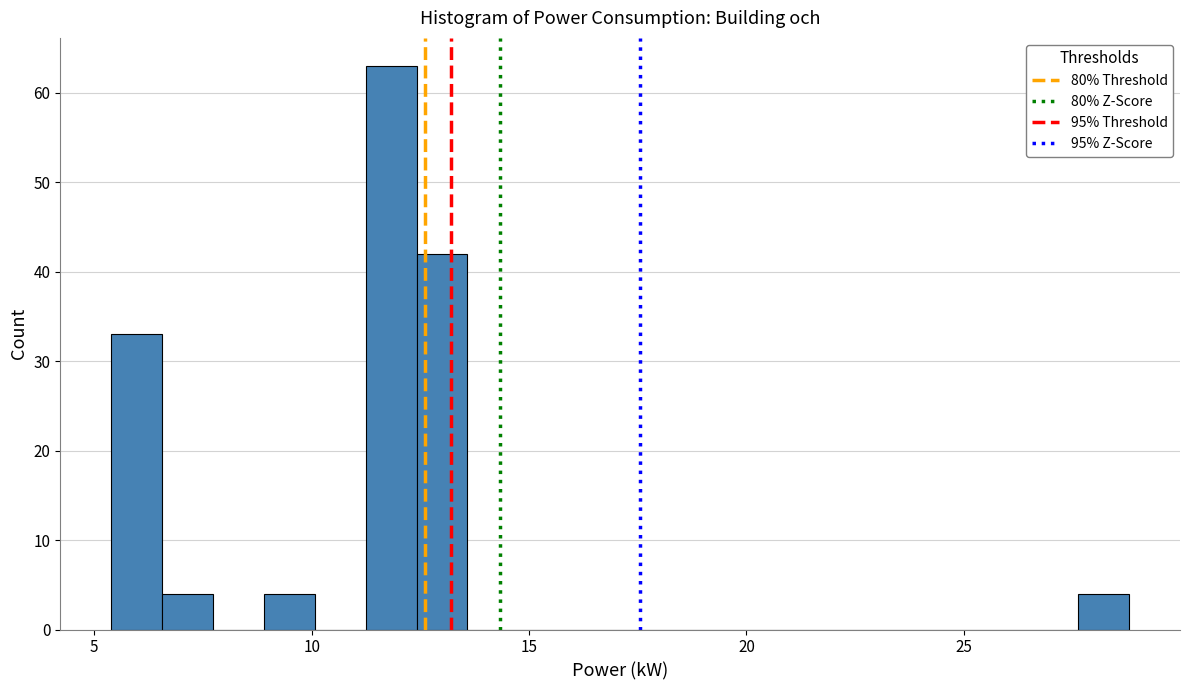

Read against the x-axis, roughly where is the centre of the tallest bar?

12.0